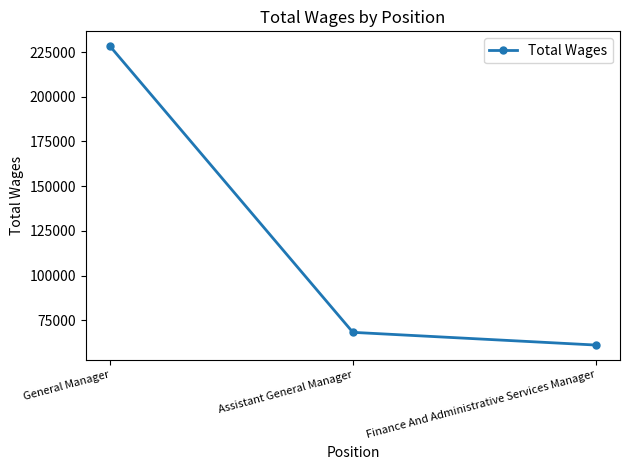

Does the chart have visible grid lines?

No